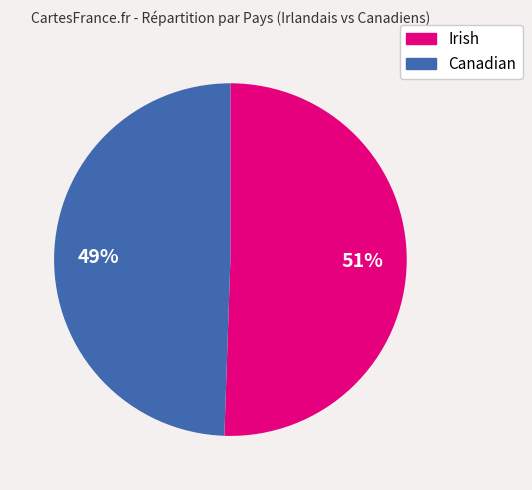

Which slice is the largest?

Irish